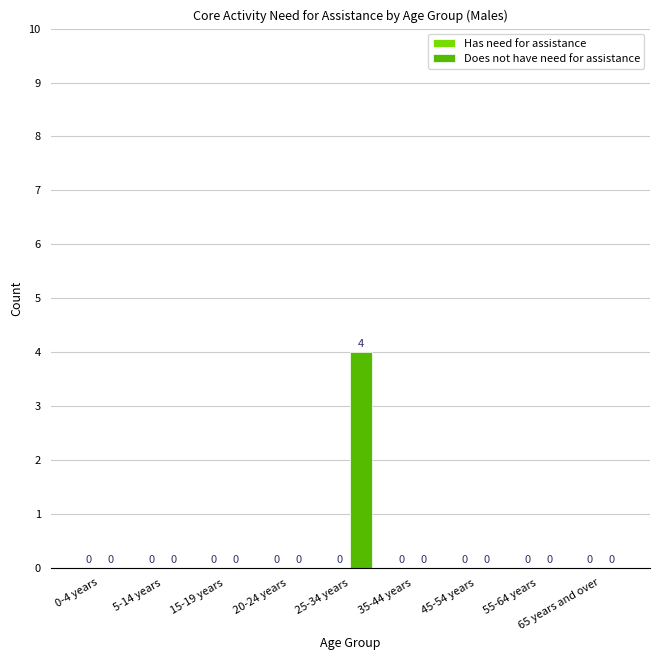

How many values are between 0 and 1?

8